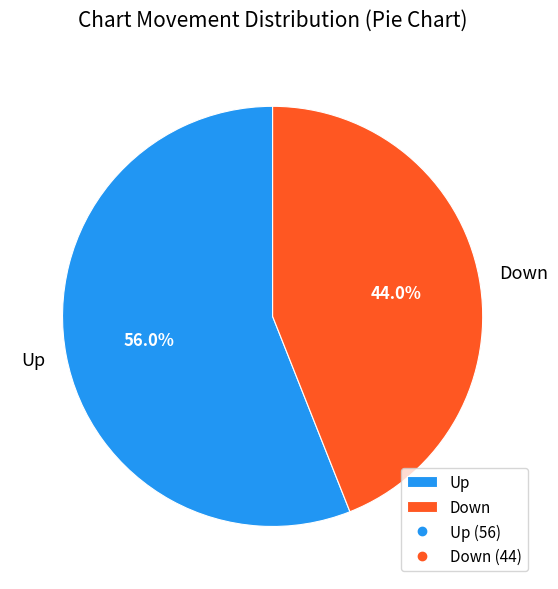

Is there a majority slice in this chart?

Yes